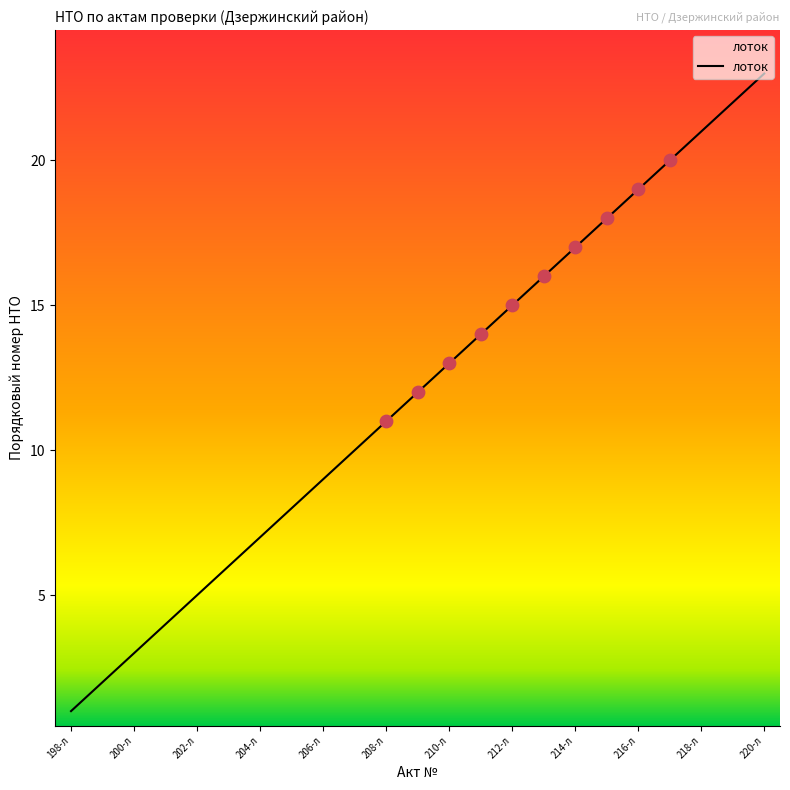

What is the greatest value displayed?

23